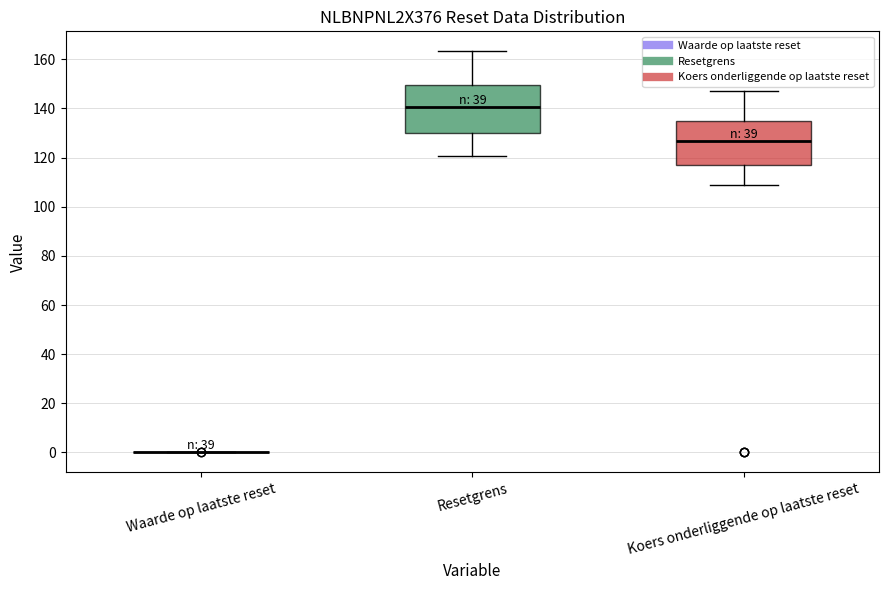

Reading left to right, read every box against the y-axis: the position of its median line, the range the box covers, and the ends of its whiskers. The values are not printed on the chart, so give them approximately, as read against the axis.

Waarde op laatste reset: box collapsed to a line at 0, whiskers 0 to 0
Resetgrens: median 140, box 130 to 150, whiskers 120 to 164
Koers onderliggende op laatste reset: median 126, box 116 to 134, whiskers 108 to 148